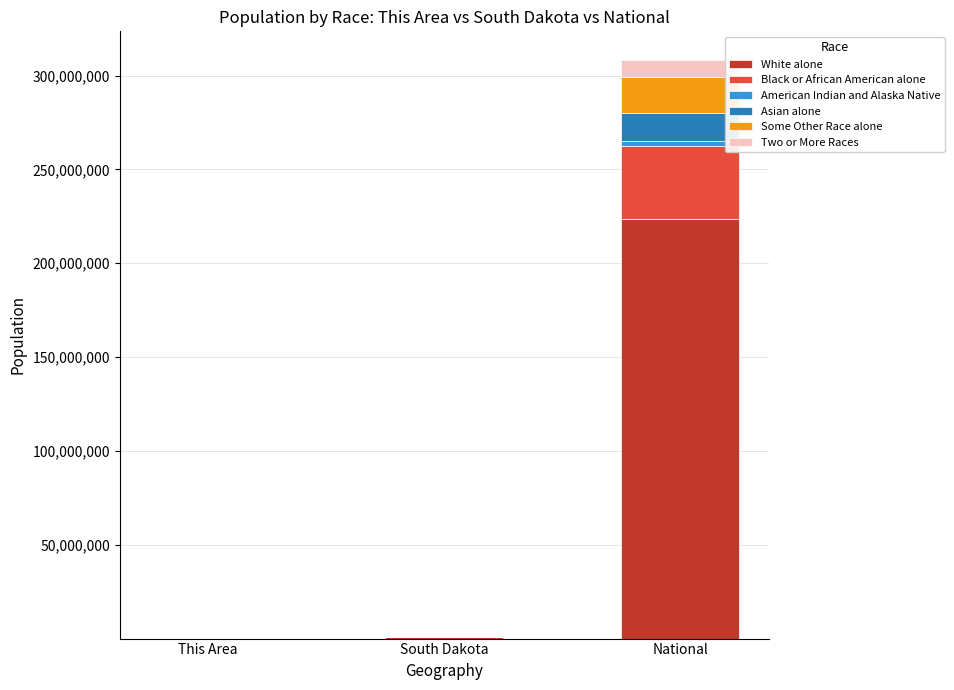

Which category has the highest value in the White alone series?

National